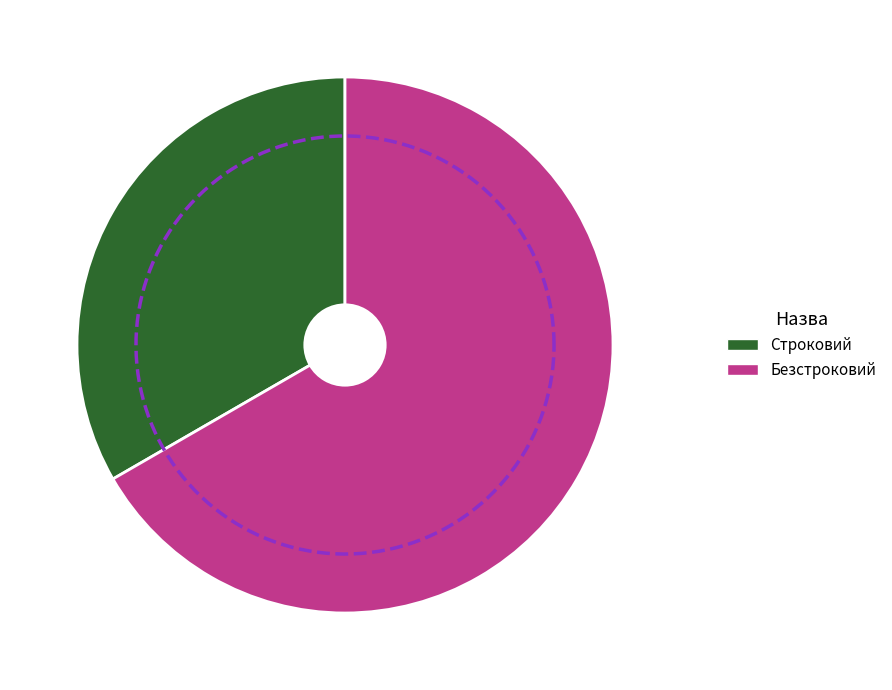

Combined, do Безстроковий and Строковий account for over 50%?

Yes